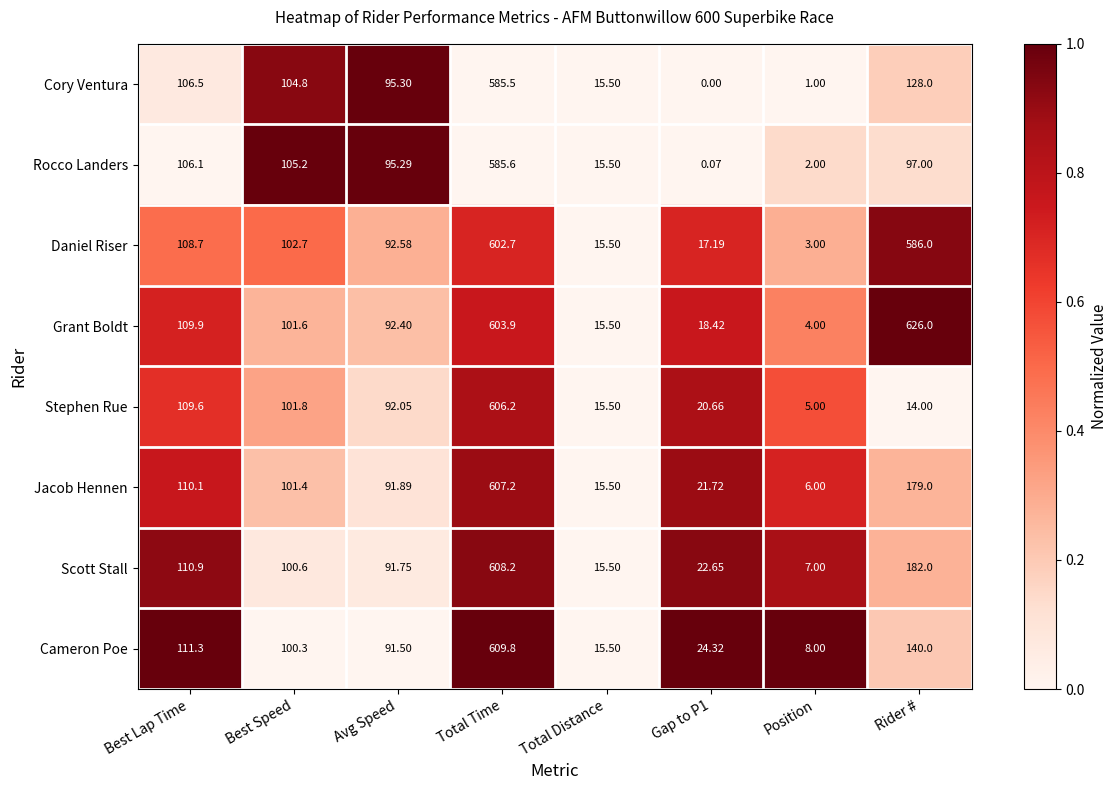

At which label does Stephen Rue first exceed 92?

Best Lap Time